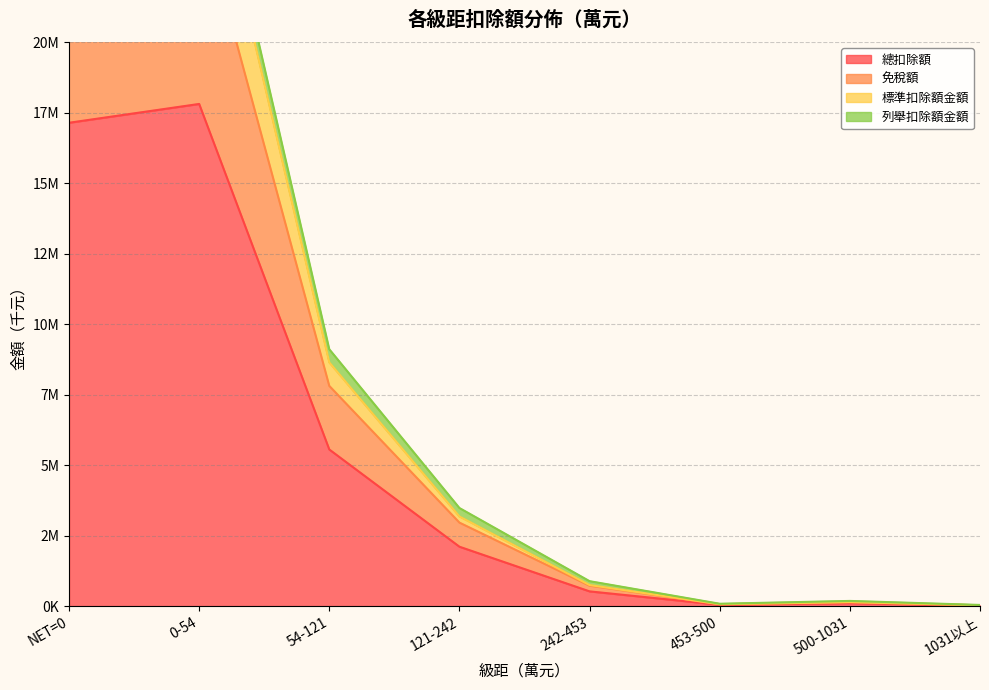

How many interior local peaks does the 總扣除額 series have?

2